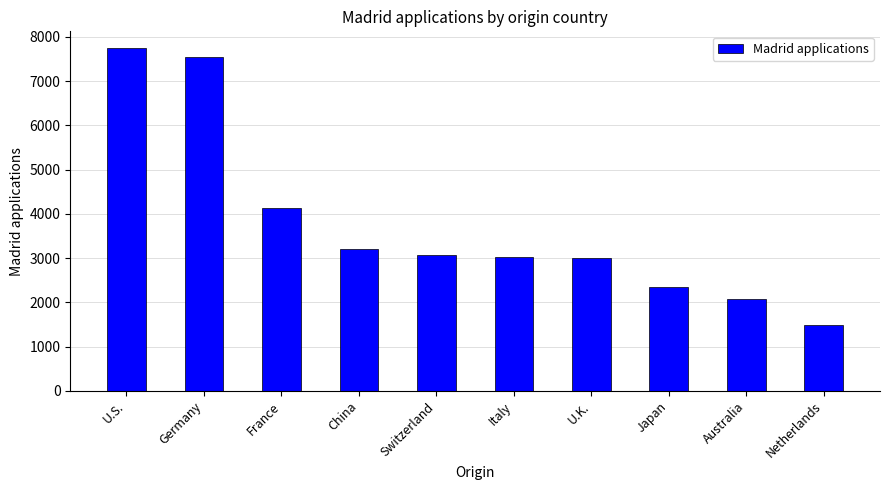

What is the minimum value shown in the chart?

1495